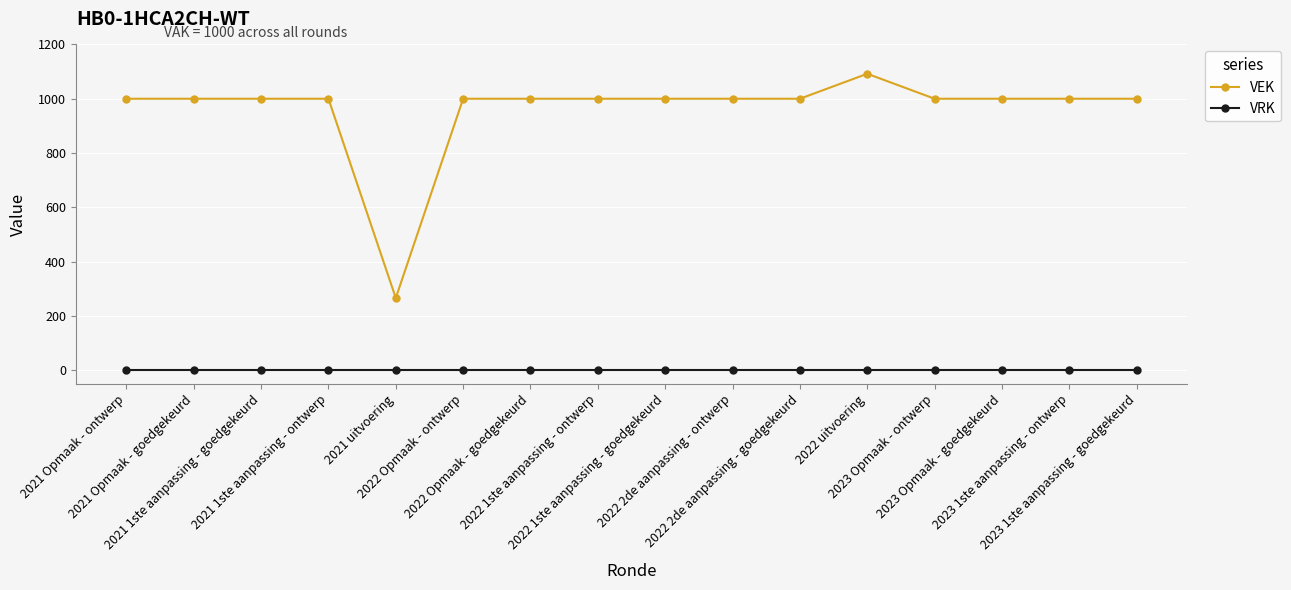

True or false: VEK and VRK cross at least once.

False